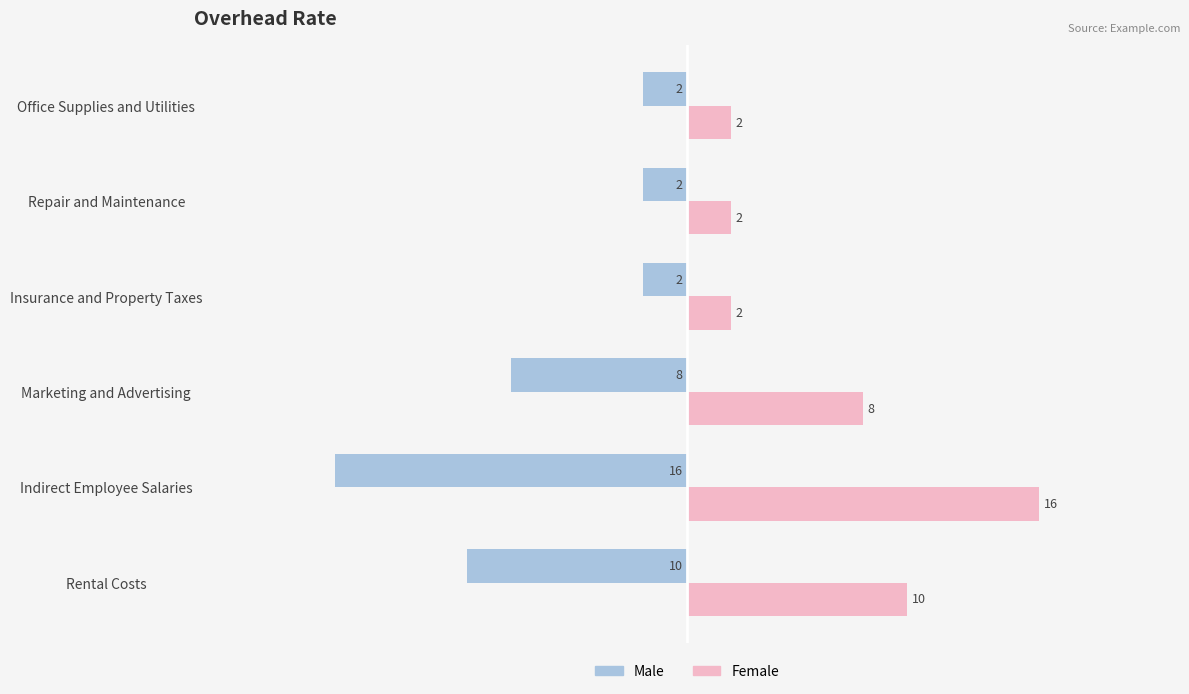

The value of Male at Rental Costs is -10. True or false?

True